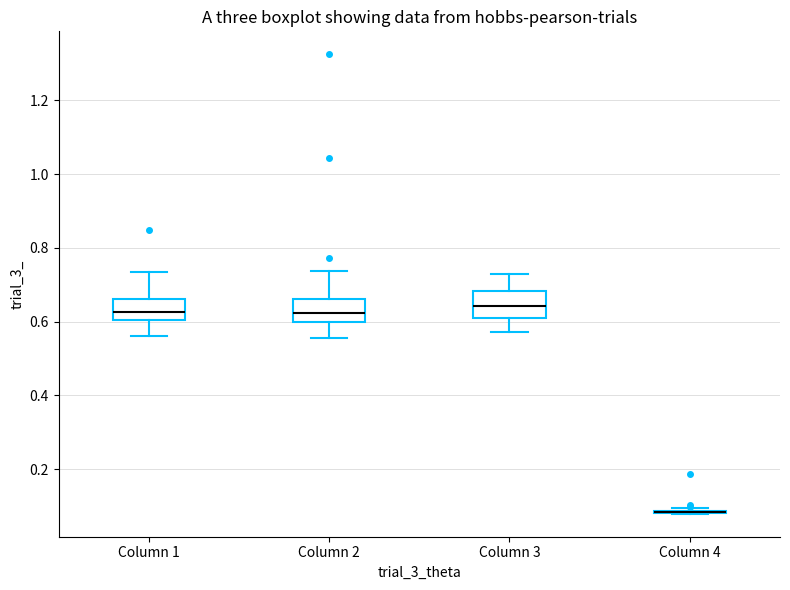

Reading left to right, read every box against the y-axis: the position of its median line, the range the box covers, and the ends of its whiskers. The values are not printed on the chart, so give them approximately, as read against the axis.

Column 1: median 0.62, box 0.60 to 0.66, whiskers 0.56 to 0.74
Column 2: median 0.62, box 0.60 to 0.66, whiskers 0.56 to 0.74
Column 3: median 0.64, box 0.62 to 0.68, whiskers 0.58 to 0.72
Column 4: box collapsed to a line at 0.08, whiskers 0.08 to 0.10